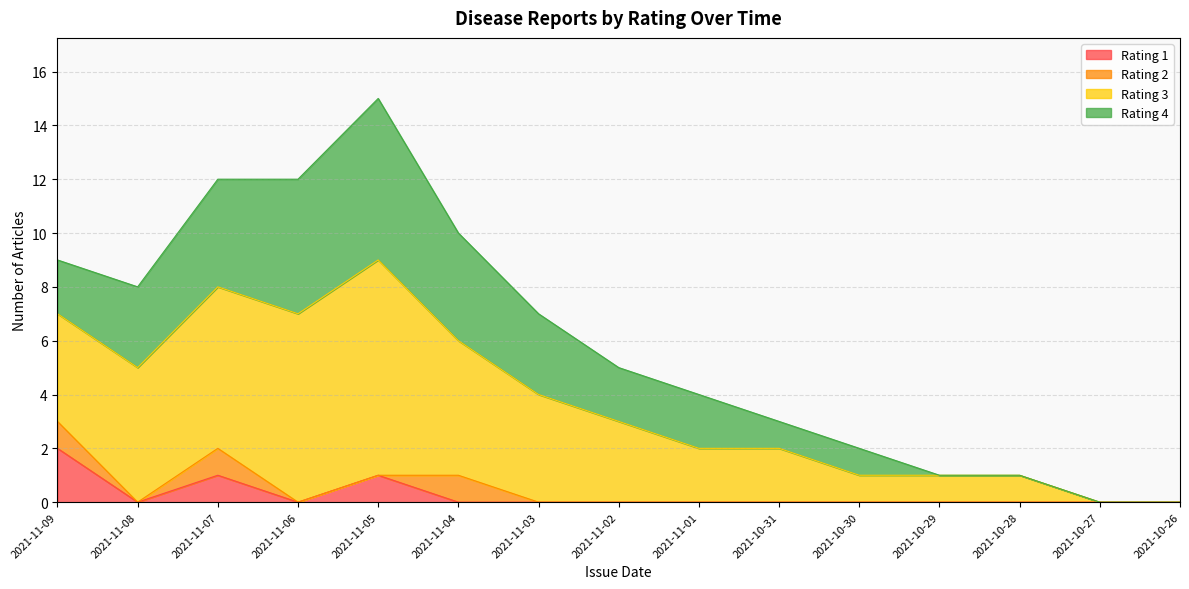

The value of Rating 3 at 2021-11-03 is 13. True or false?

False